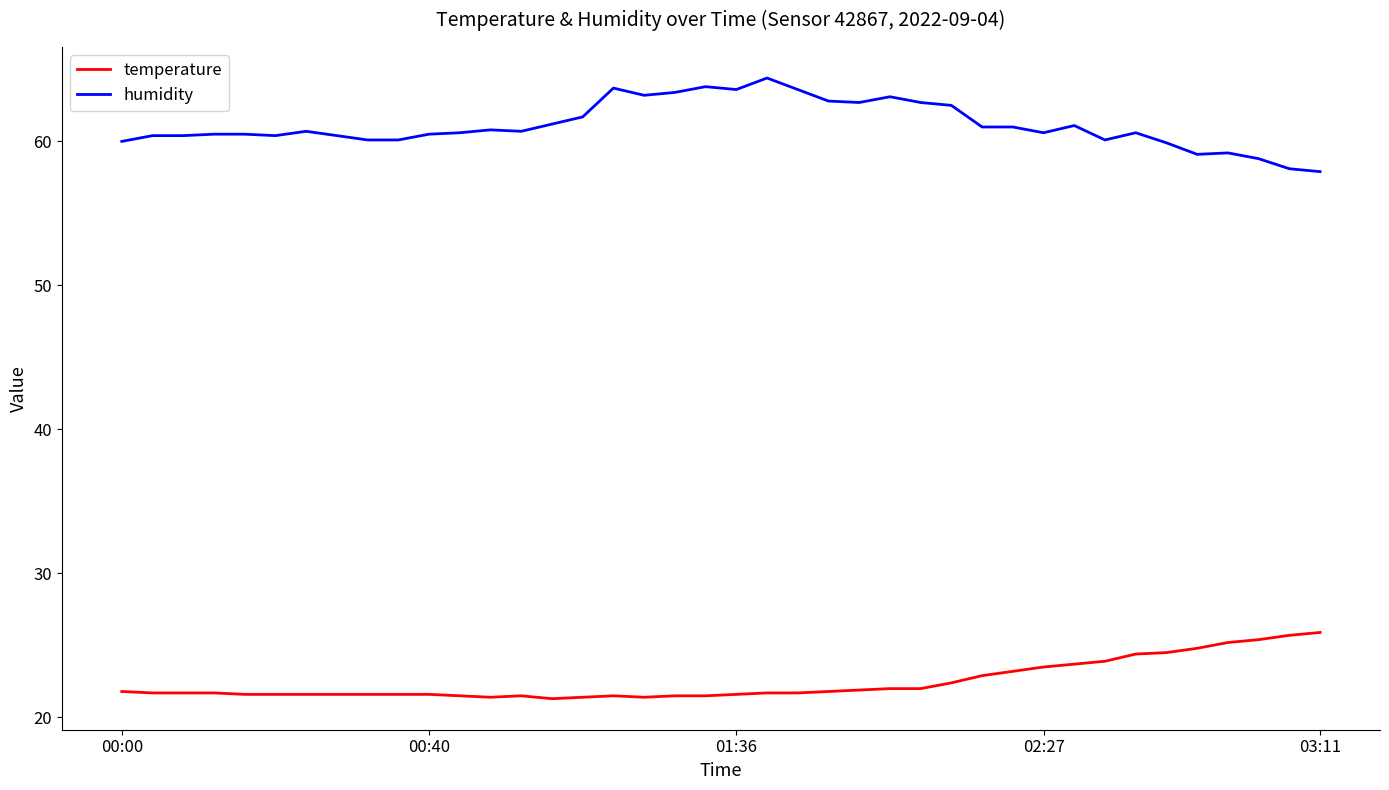

True or false: temperature and humidity cross at least once.

False